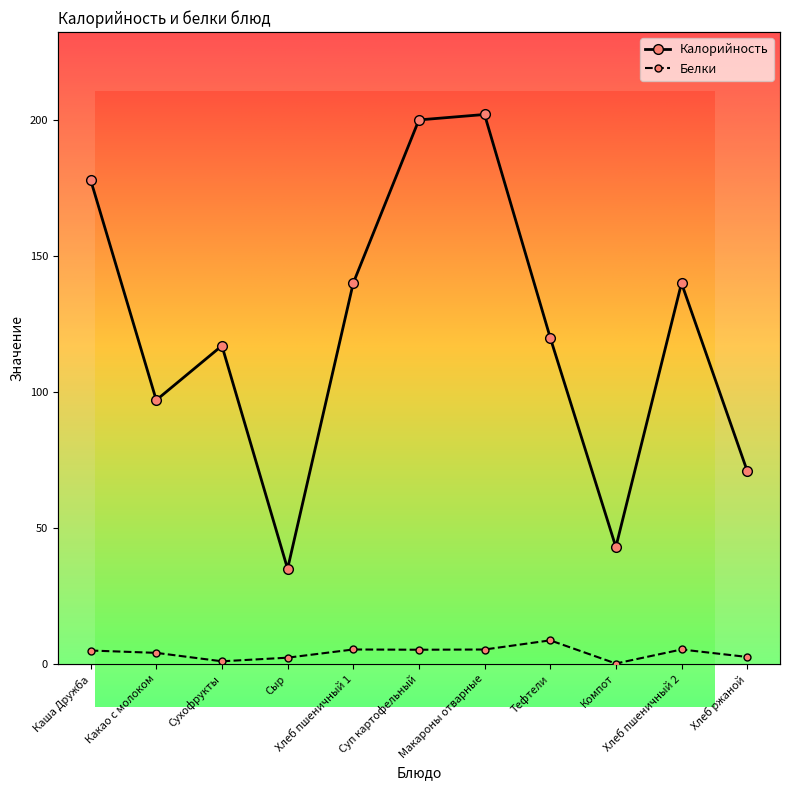

What is the total value across all series at Каша Дружба?

183.0